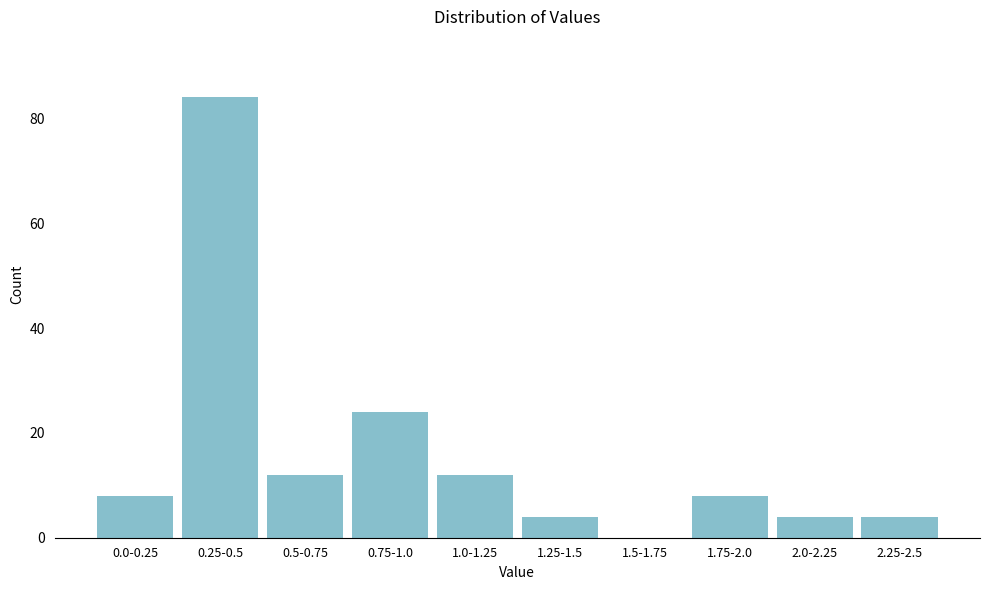

Reading left to right, transcribe all the data shown in this chart.

0.0-0.25=8	0.25-0.5=84	0.5-0.75=12	0.75-1.0=24	1.0-1.25=12	1.25-1.5=4	1.5-1.75=0	1.75-2.0=8	2.0-2.25=4	2.25-2.5=4